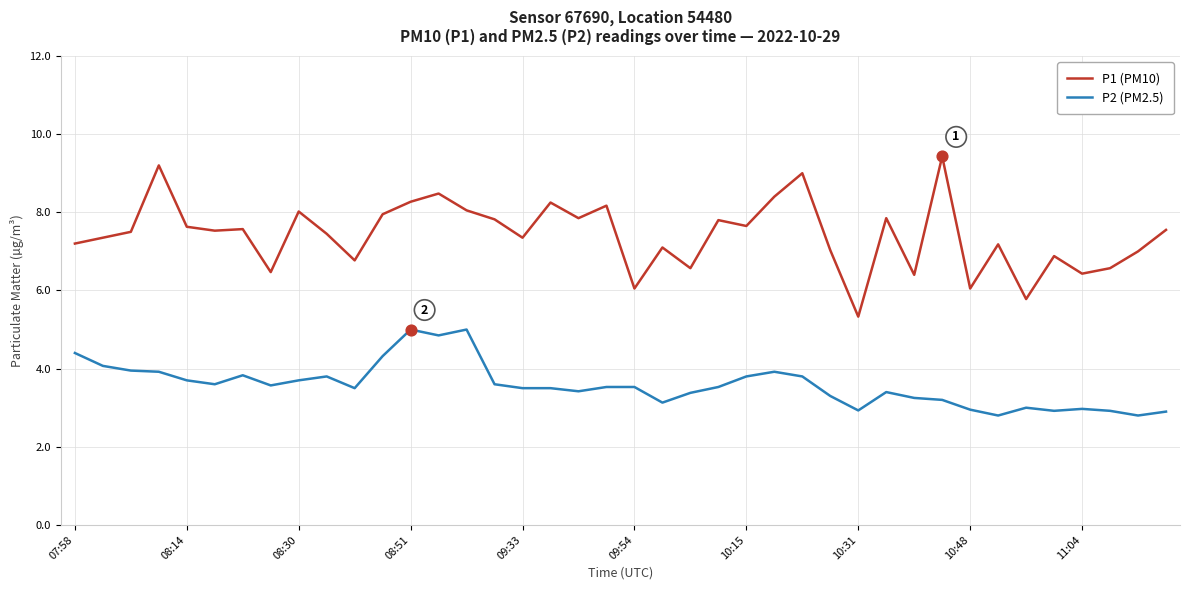

At how many categories does at least one series exceed 3?

40